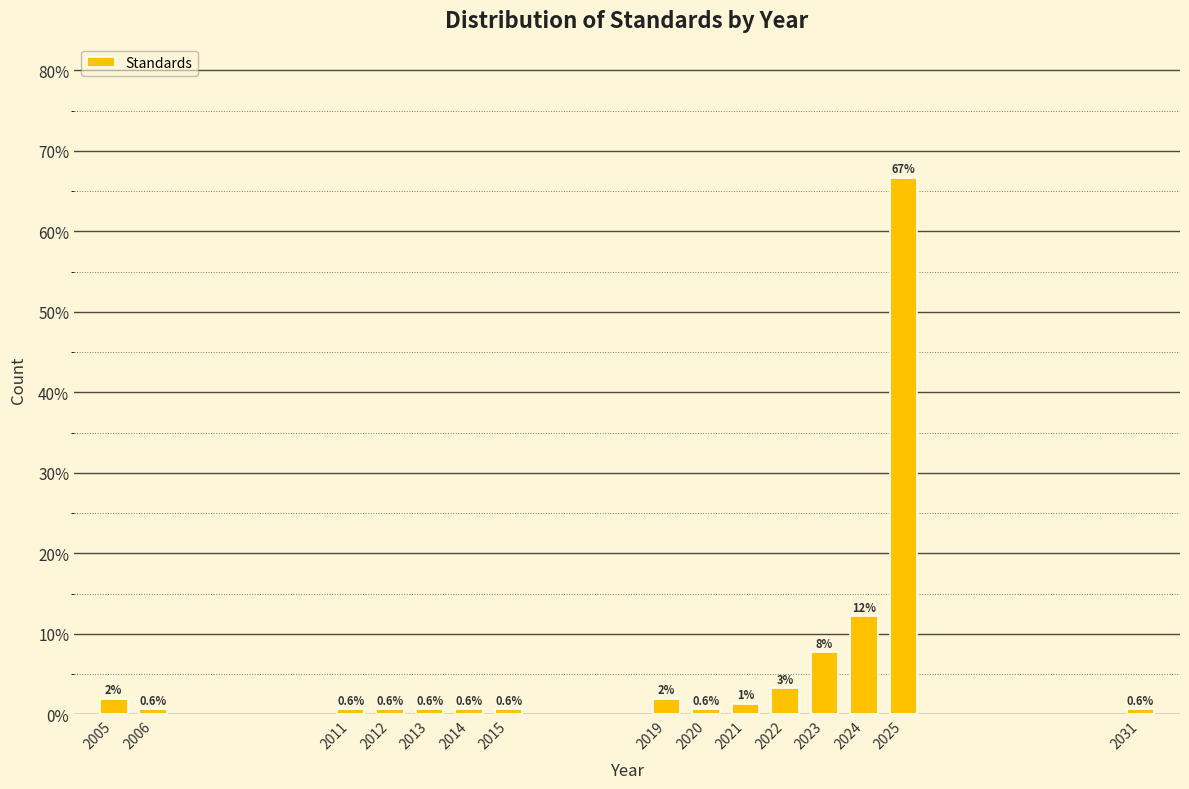

The value at 2013 is 0.6. True or false?

True